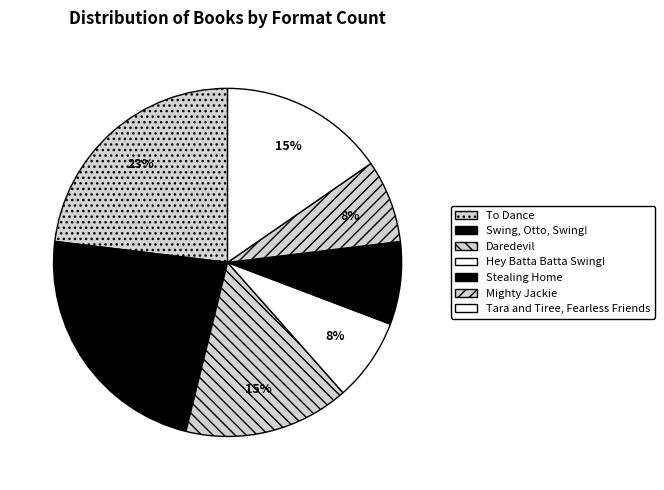

Count the number of slices in the pie.

7